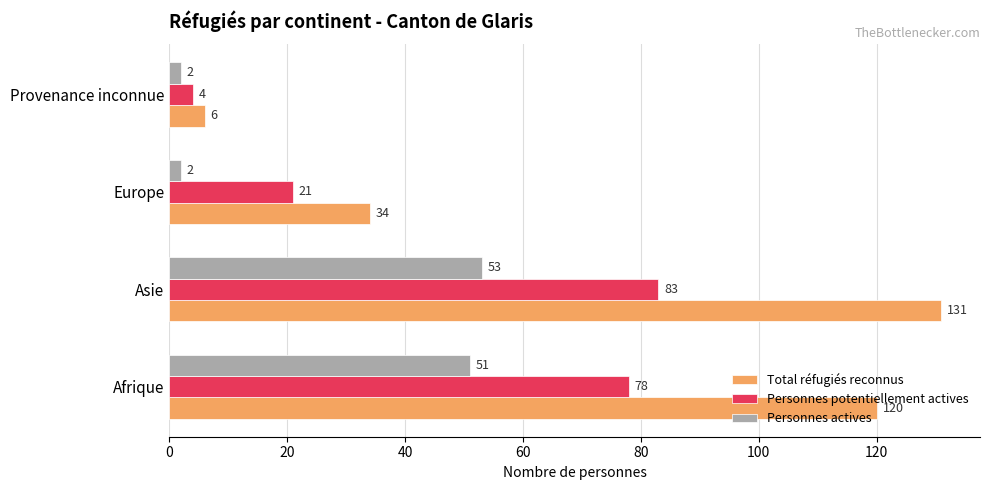

Rank the categories by Personnes potentiellement actives value from highest to lowest.

Asie, Afrique, Europe, Provenance inconnue